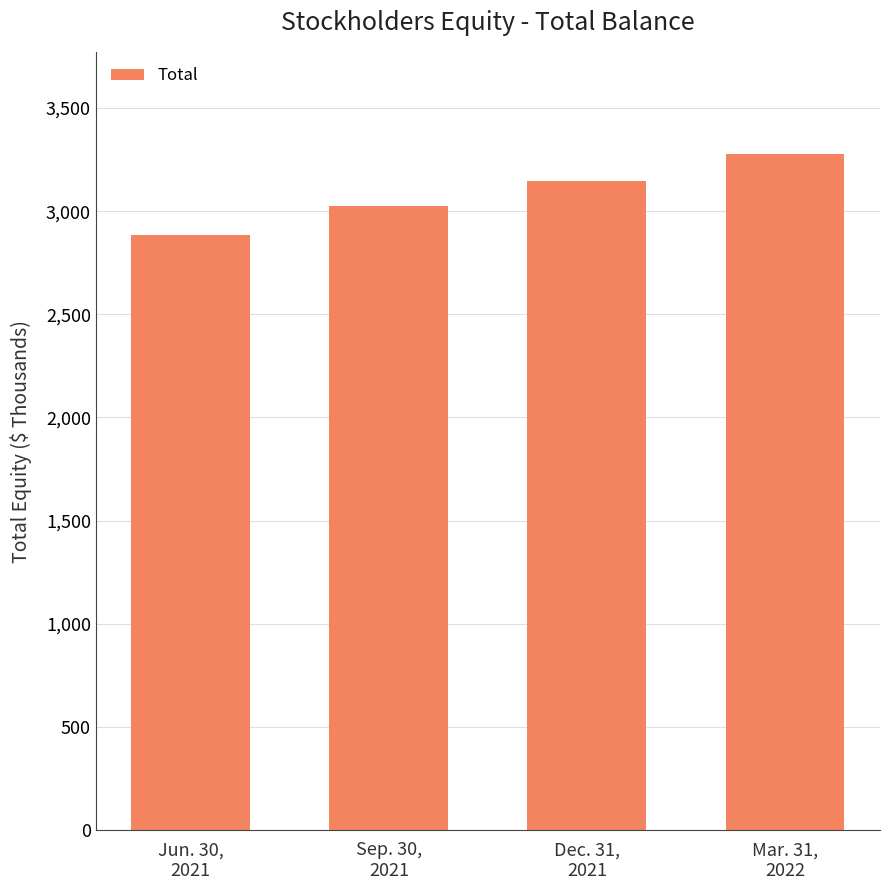

Where does the data first go above 3145835?

Mar. 31,
2022